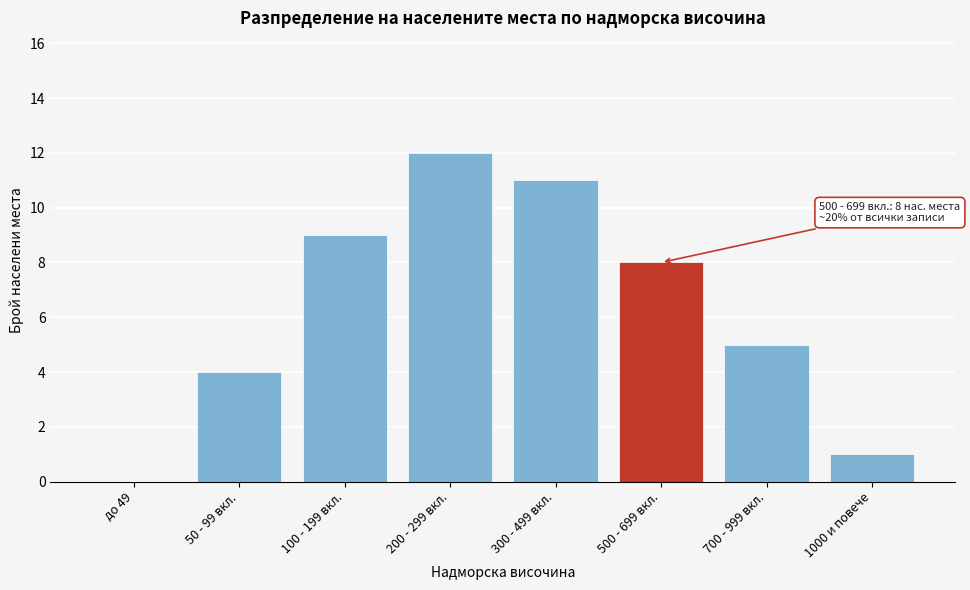

Reading right to left, extract all data points from this chart.

1000 и повече=1	700 - 999 вкл.=5	500 - 699 вкл.=8	300 - 499 вкл.=11	200 - 299 вкл.=12	100 - 199 вкл.=9	50 - 99 вкл.=4	до 49=0